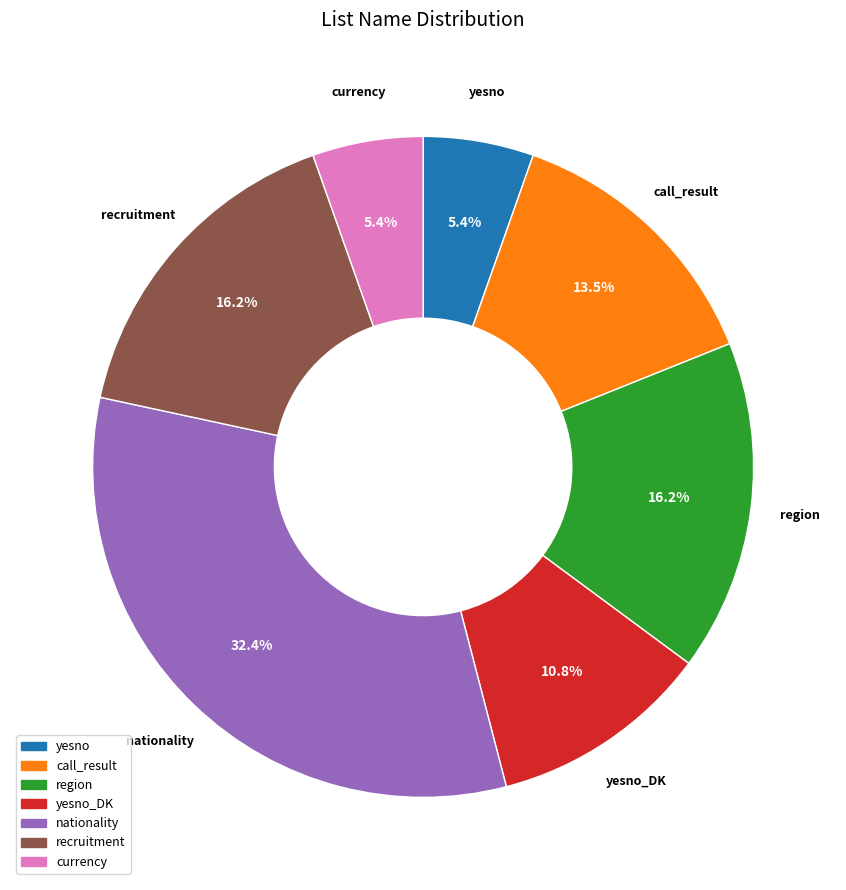

What is the total percentage of recruitment and nationality?

48.6%